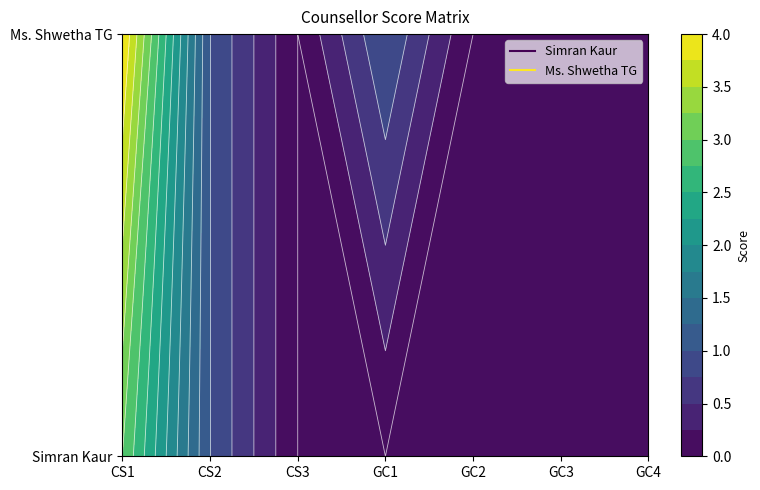

Count the number of categories in the chart.

7